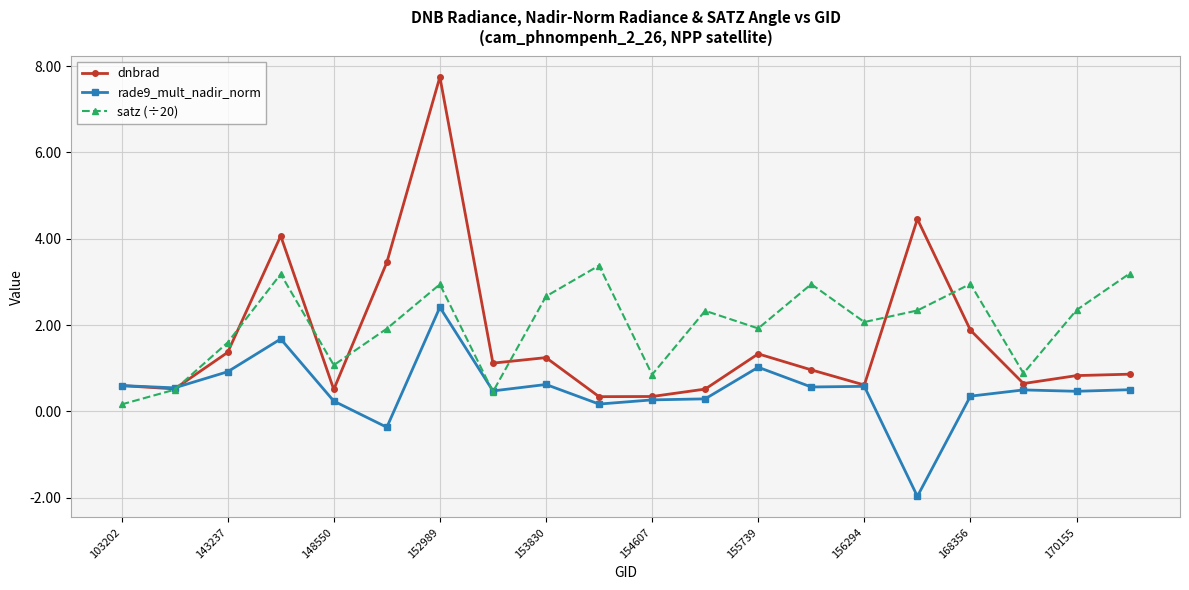

What is the value of the satz (÷20) point at the 12th from the left?

2.3